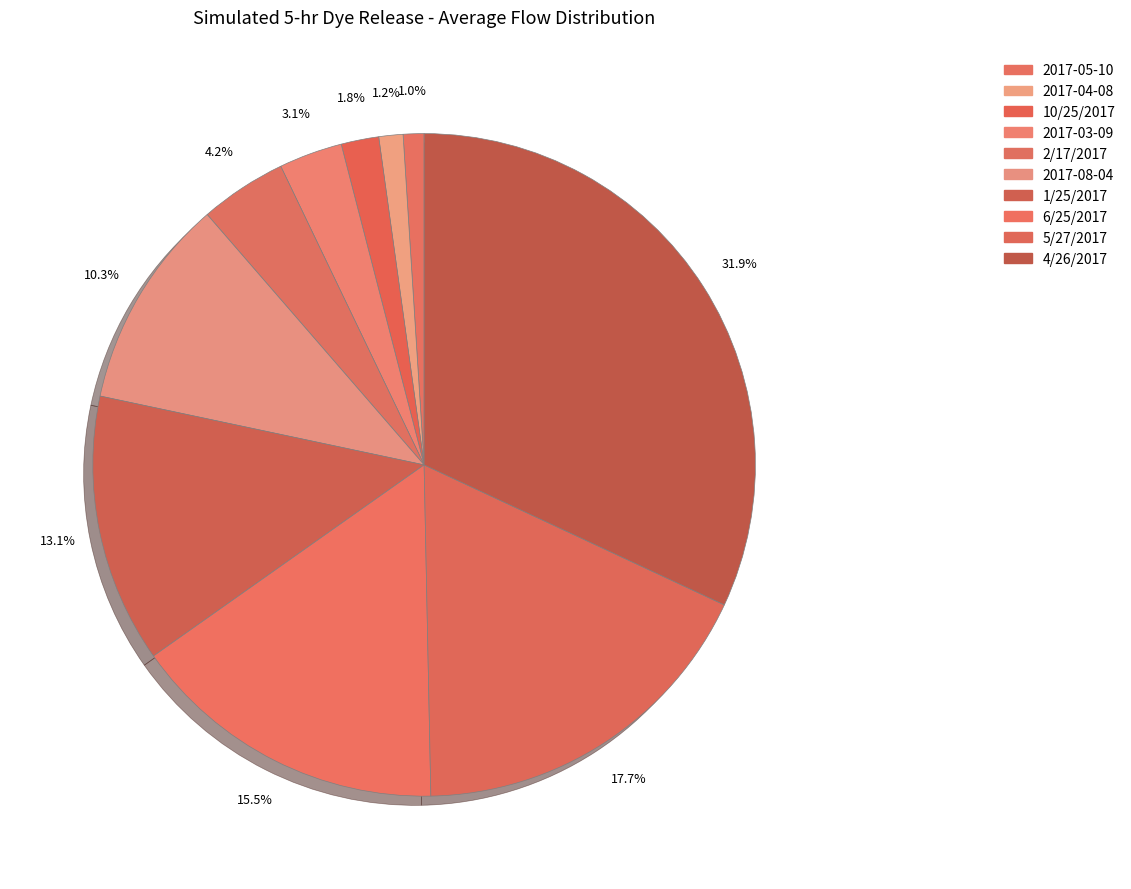

True or false: 2017-05-10 accounts for 14% of the total.

False